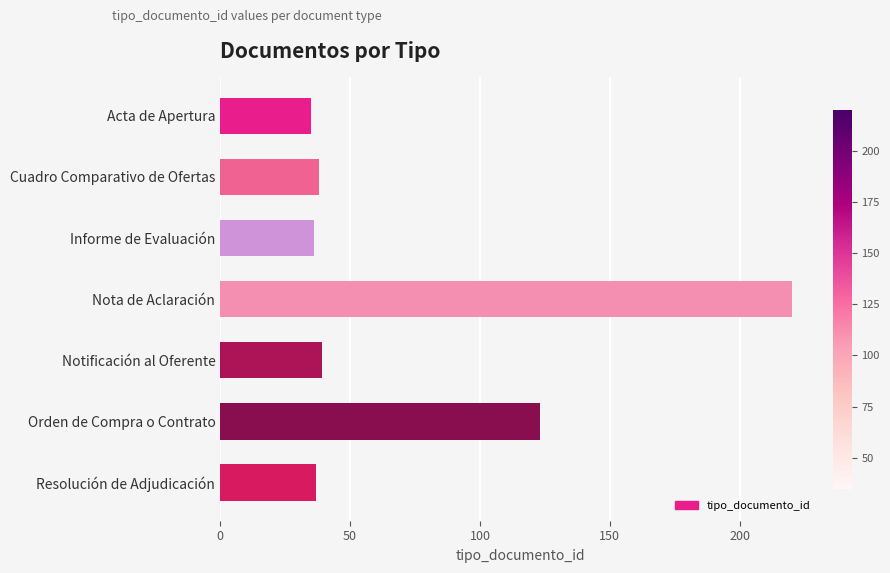

What is the ratio of the value at Informe de Evaluación to the value at Orden de Compra o Contrato?

0.3